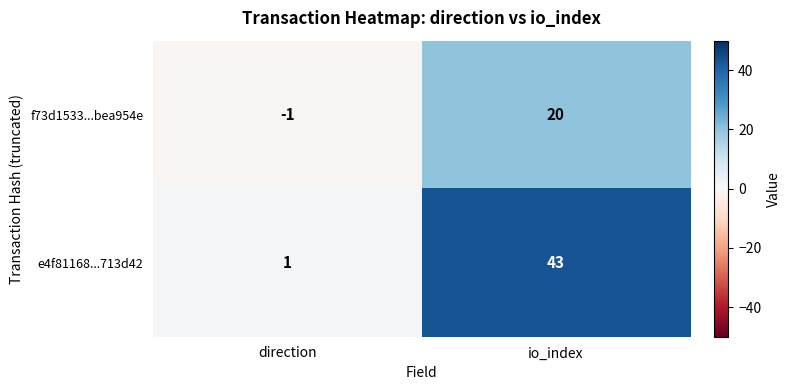

Which category has the lowest value across all series?

direction